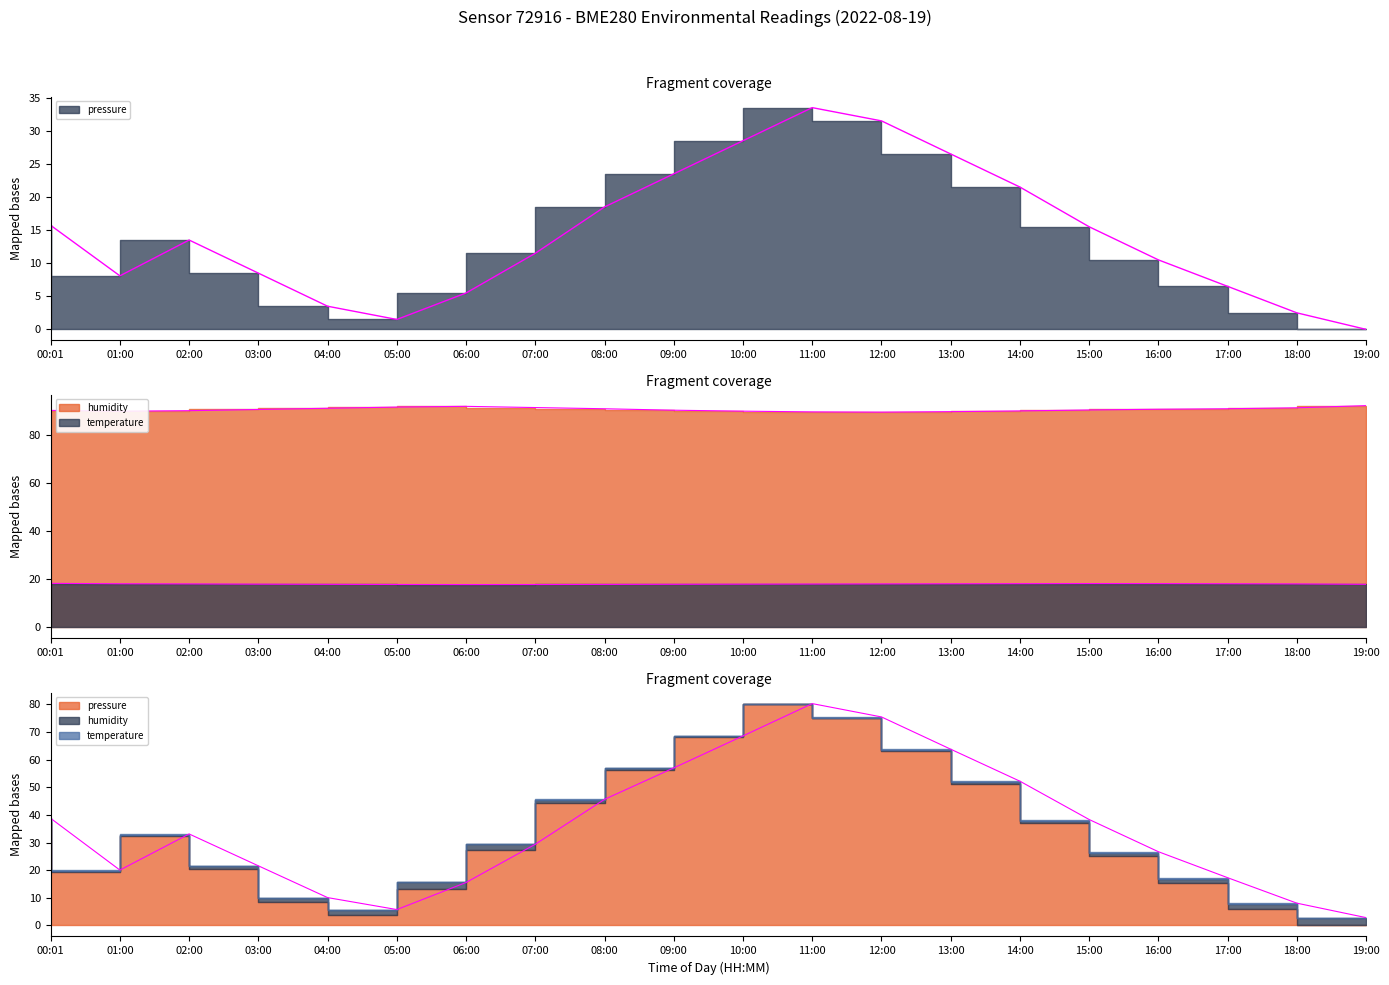

How many lines are shown in the chart?

3